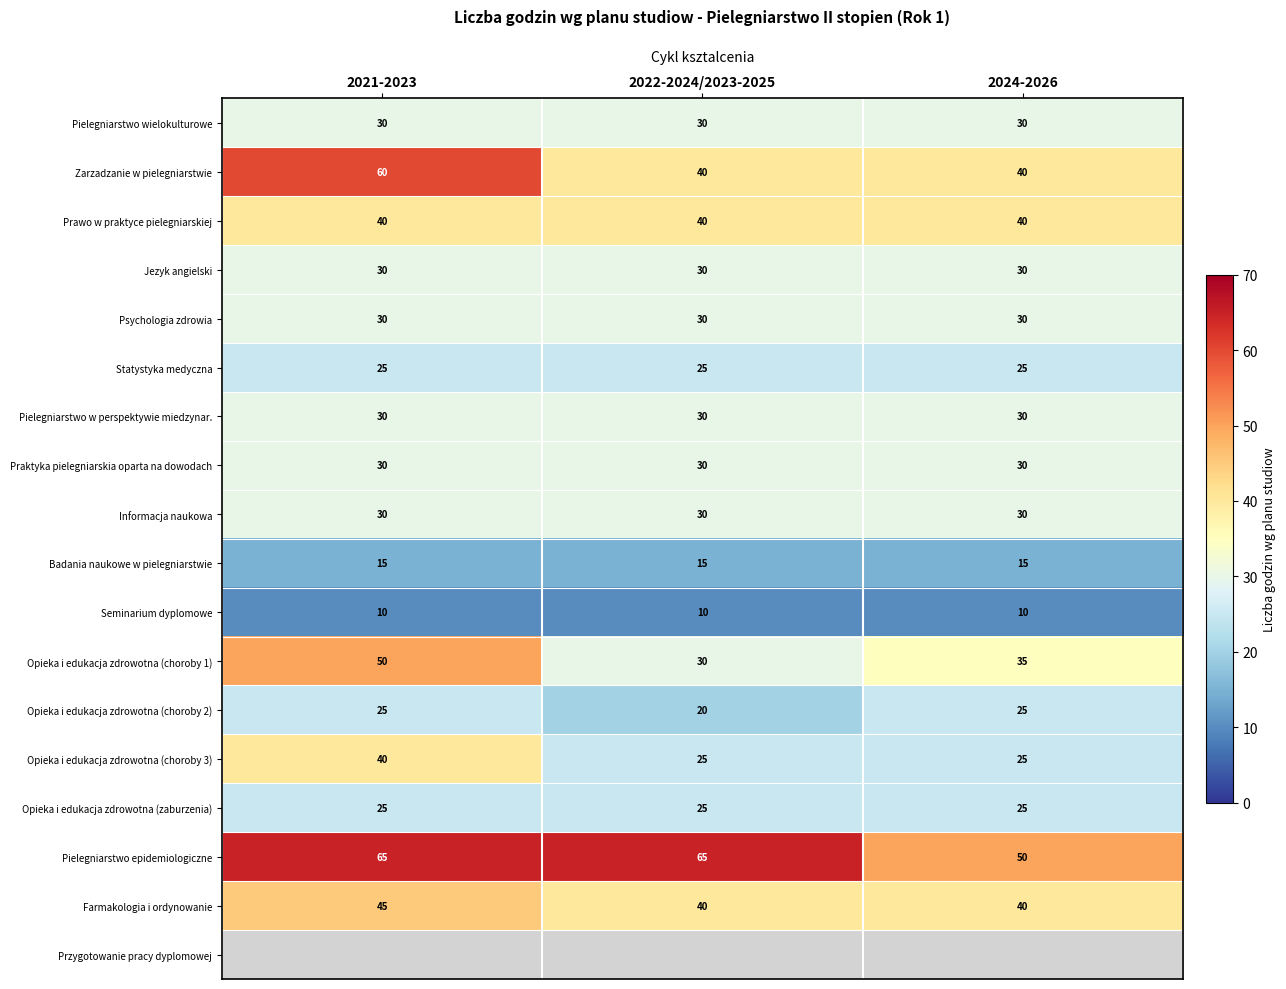

Between 2024-2026 and 2021-2023, which is larger?

2024-2026